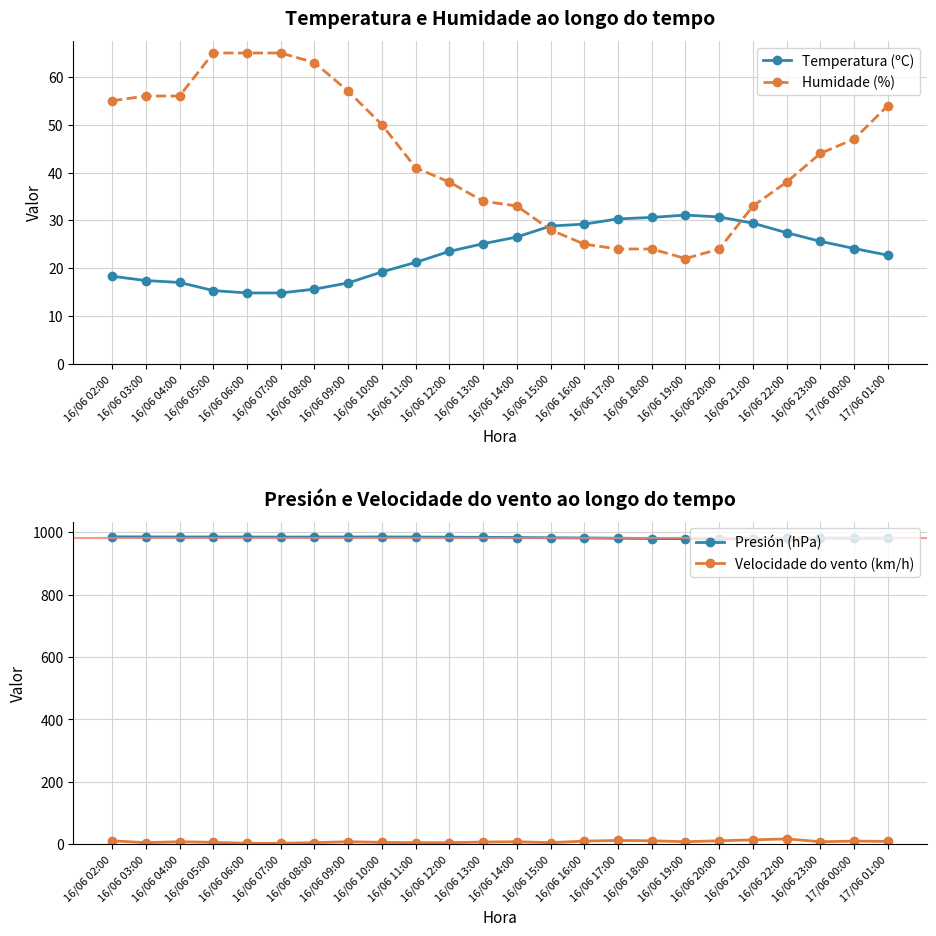

How many interior local peaks does the Velocidade do vento (km/h) series have?

6